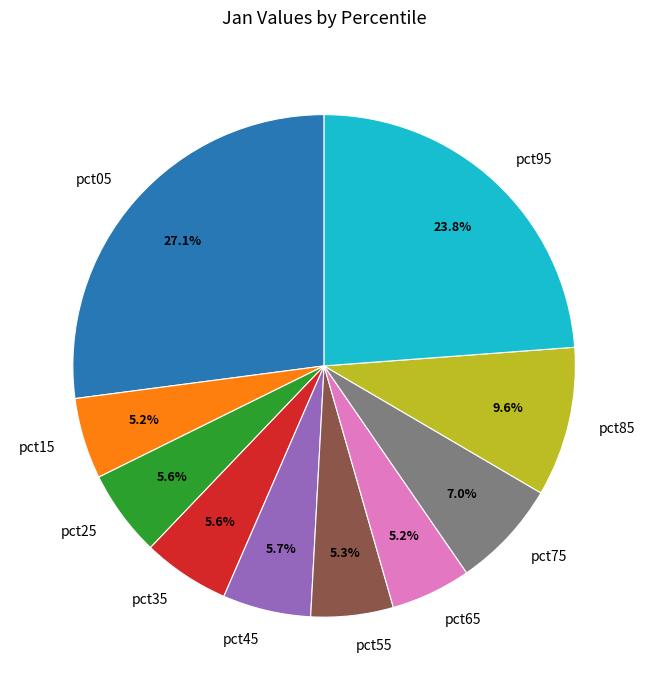

What is the largest slice in the pie chart?

pct05